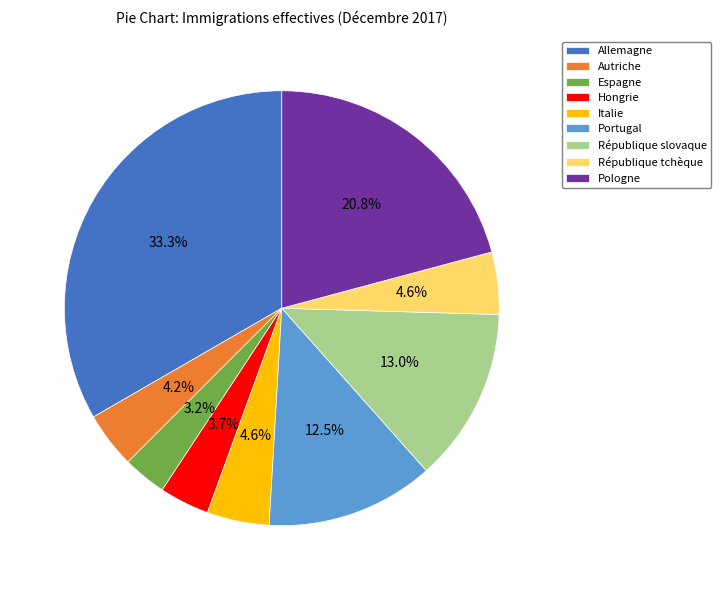

Approximately how many times larger is the value at République tchèque compared to Portugal?

0.4